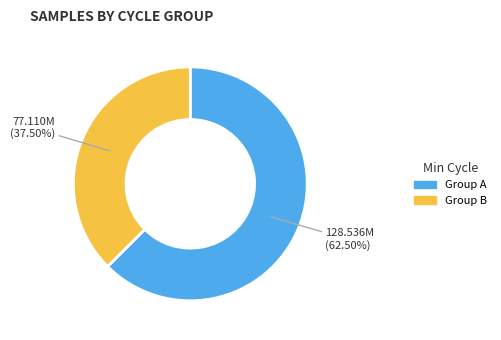

Does any single category account for the majority?

Yes